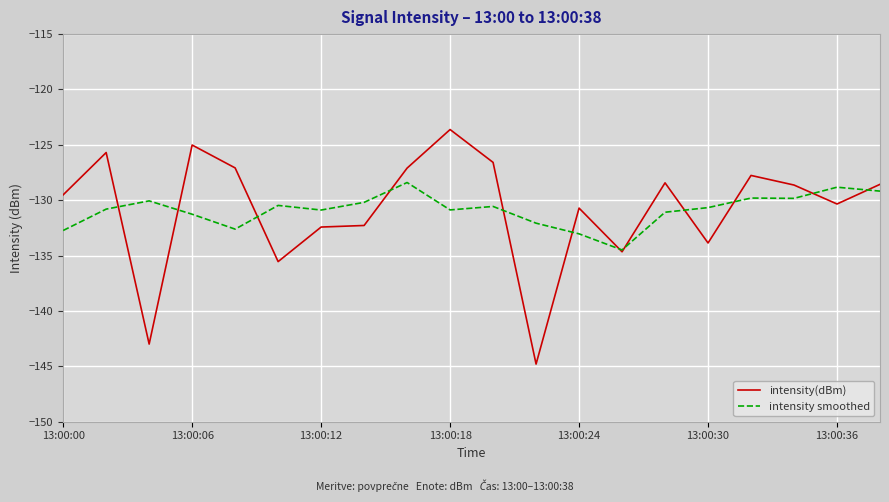

What is the smallest value displayed?

-144.8